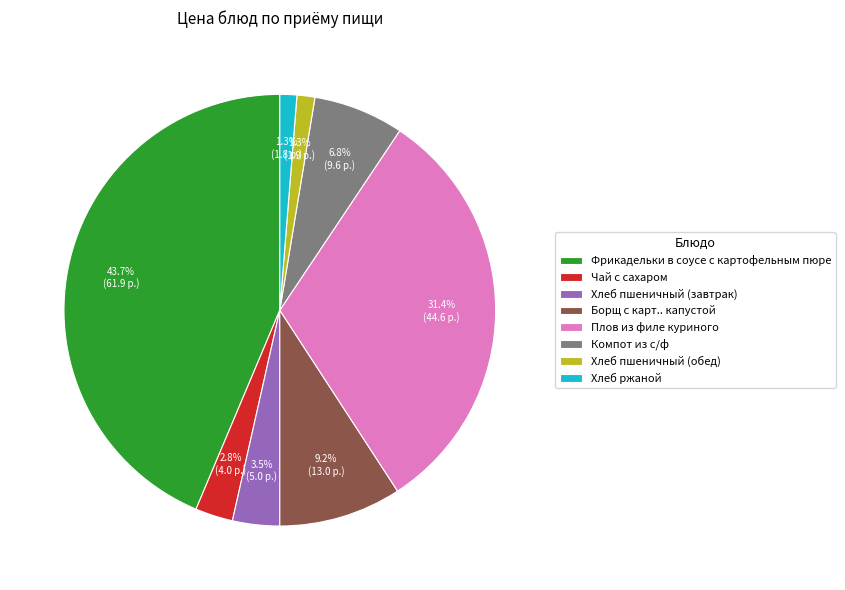

Approximately how many times larger is the value at Борщ с карт.. капустой compared to Чай с сахаром?

3.3